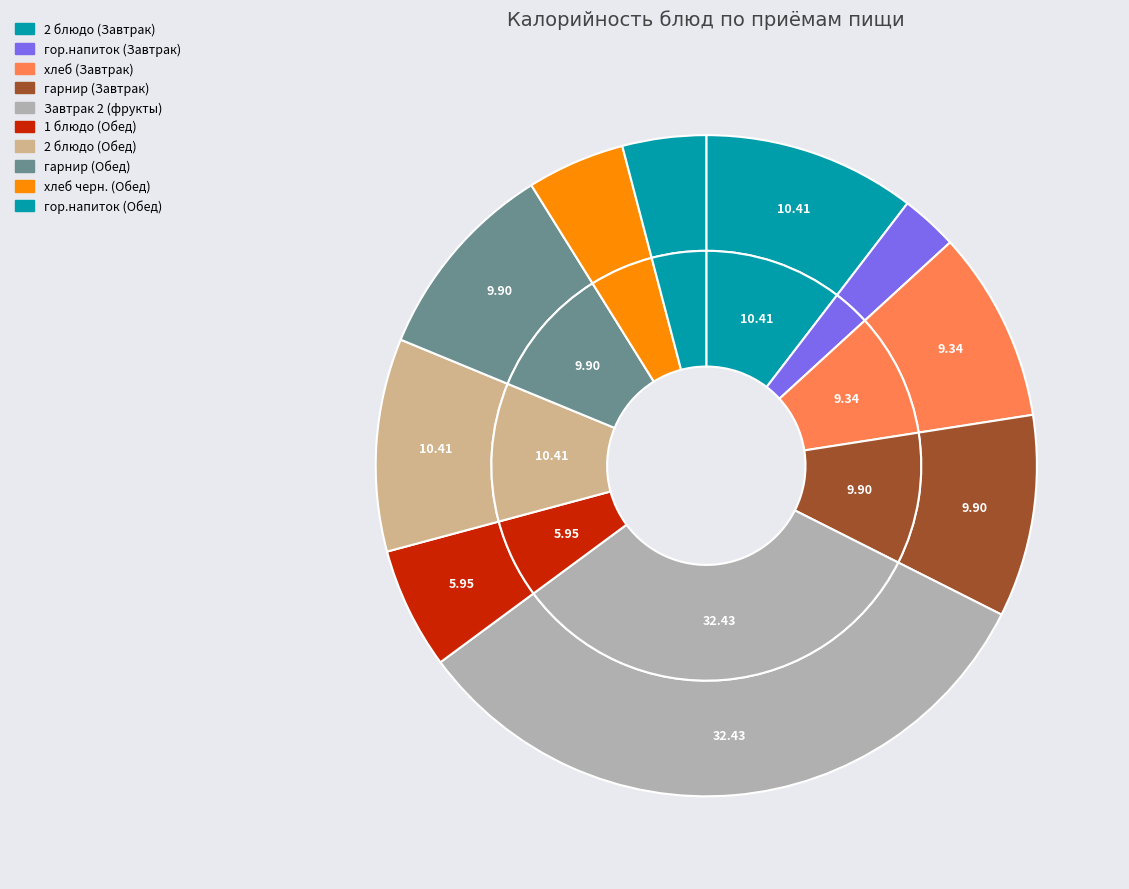

To the nearest percent, what portion does хлеб черн. (Обед) represent?

5%